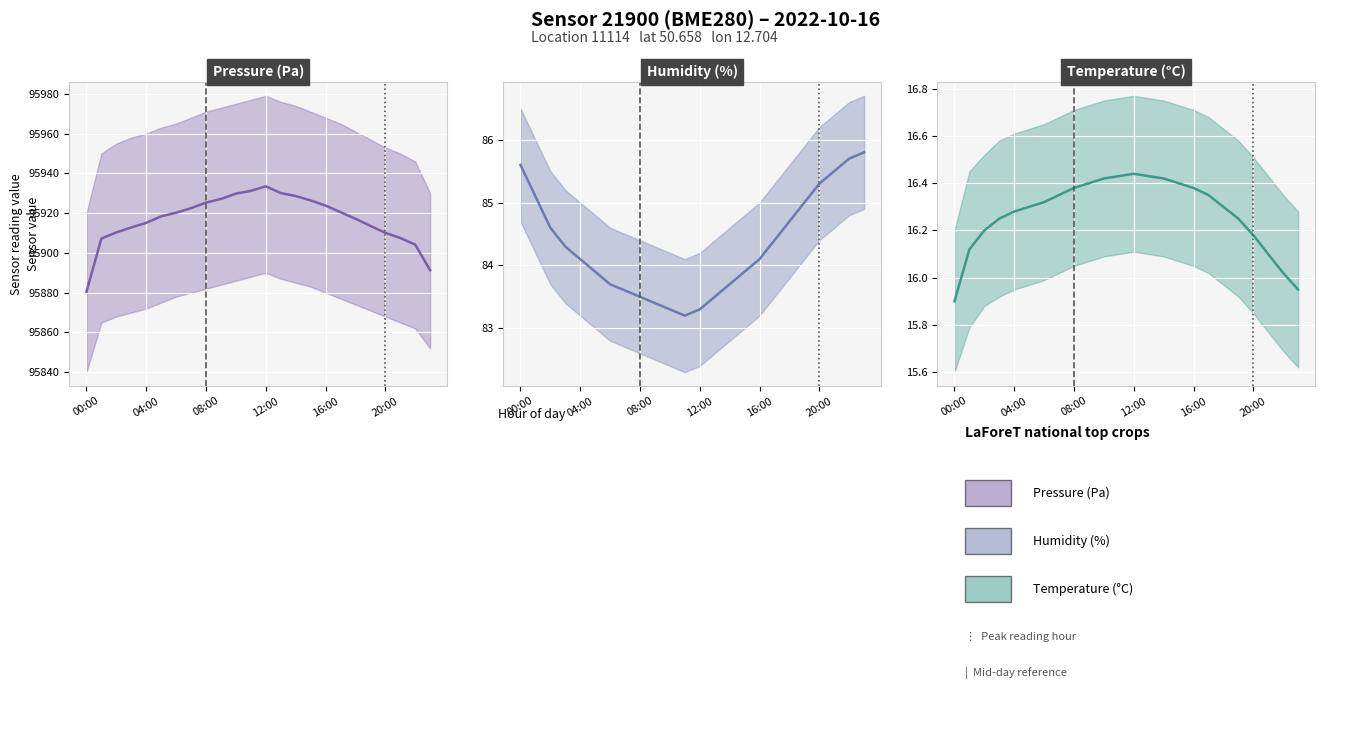

Rank the series by their maximum value, from highest to lowest.

Pressure (Pa) mean, Humidity (%) mean, Temperature (°C) mean